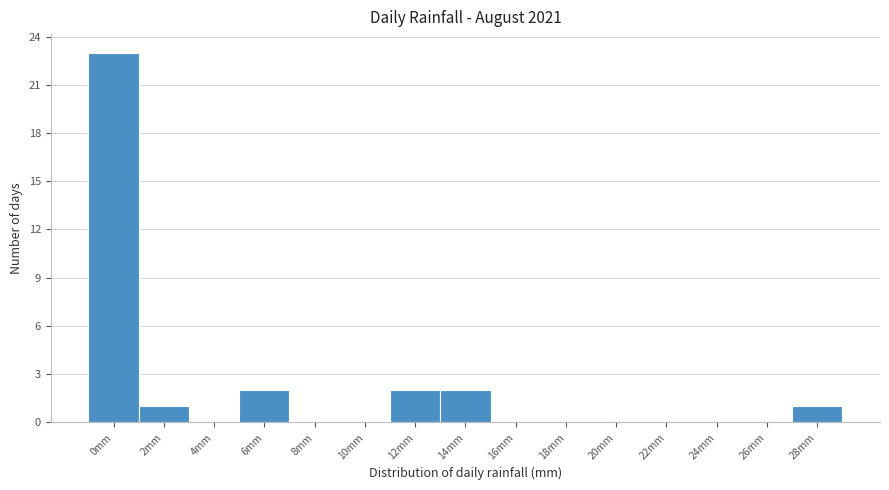

Reading left to right, what are all the values shown in this chart?

0mm=23	2mm=1	4mm=0	6mm=2	8mm=0	10mm=0	12mm=2	14mm=2	16mm=0	18mm=0	20mm=0	22mm=0	24mm=0	26mm=0	28mm=1